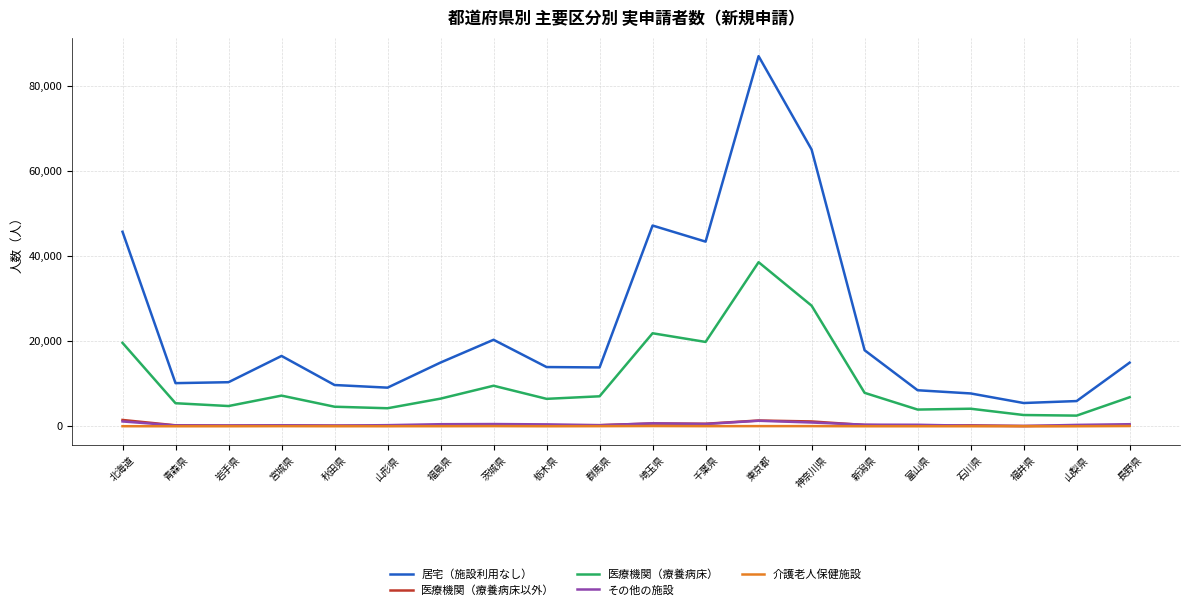

What is the difference between the highest and lowest values at 茨城県?

20290